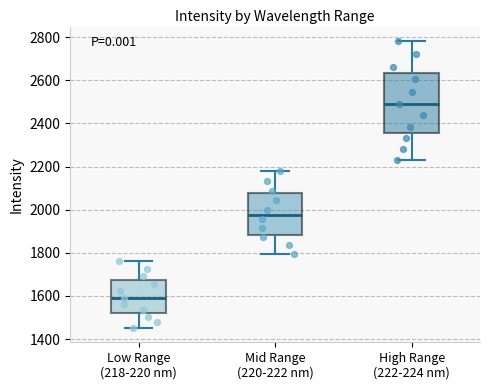

Where does the upper whisker of the box for High Range (222-224 nm) end on the y-axis? The values are not printed on the chart, so give them approximately, as read against the axis.

2780